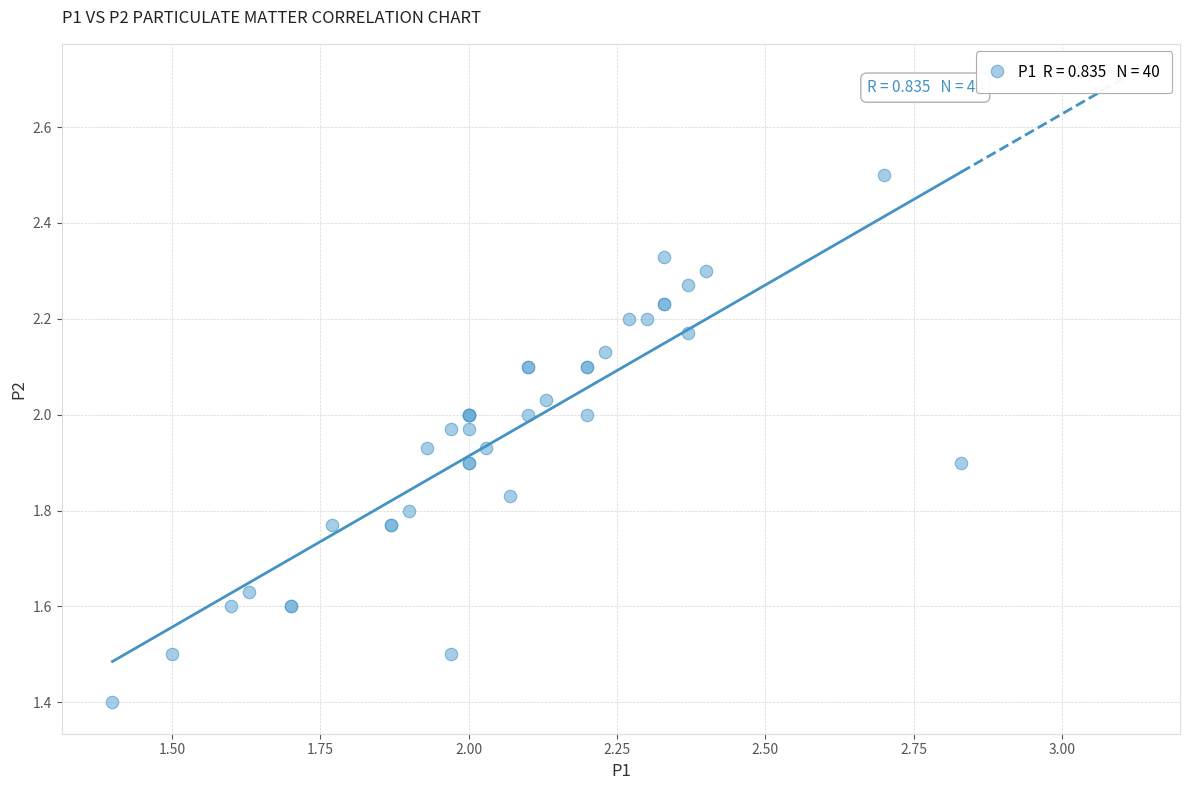

What Y value in the scatter plot is closest to 1?

1.4